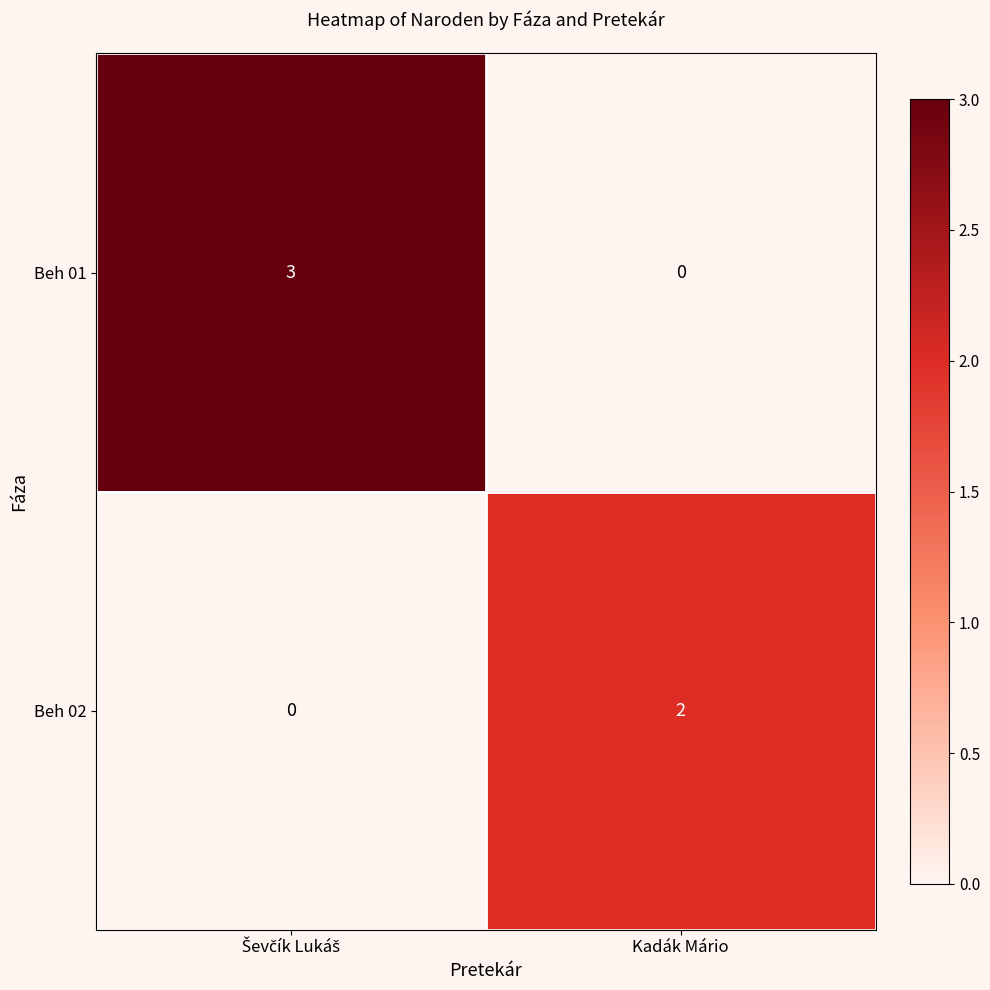

Rank the series by their average value, from highest to lowest.

Beh 01, Beh 02